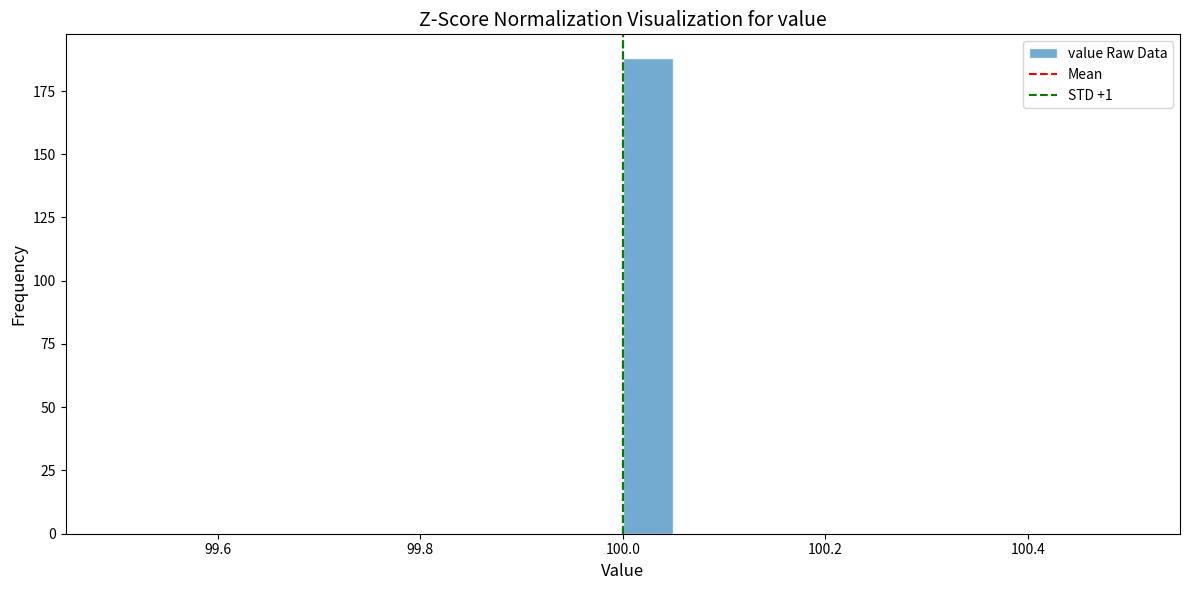

Around what value on the x-axis is the tallest bar? Give the approximate position of its centre, as read against the axis.

100.02